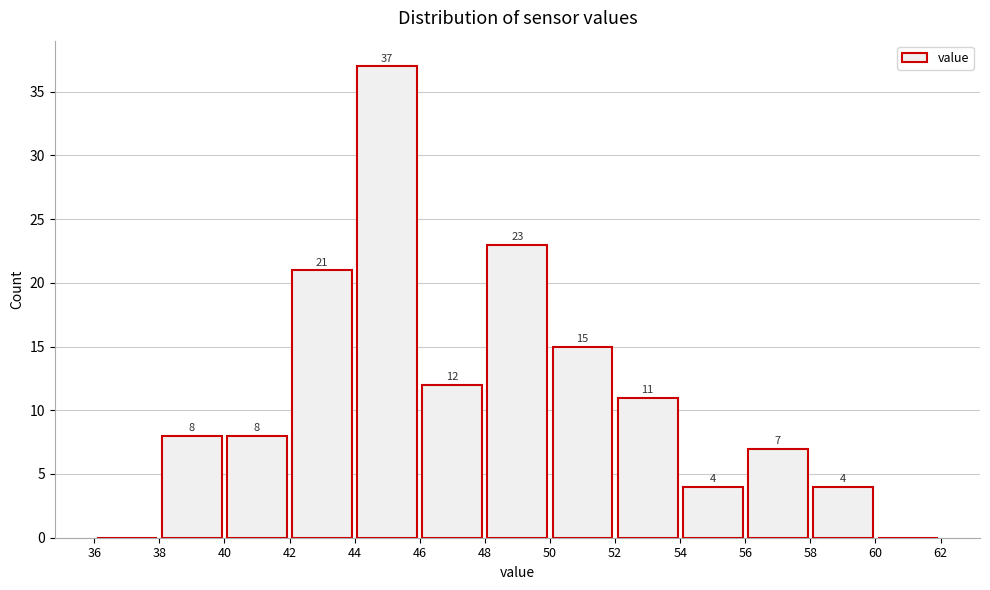

Over which range of the x-axis is the bar tallest?

44 to 46